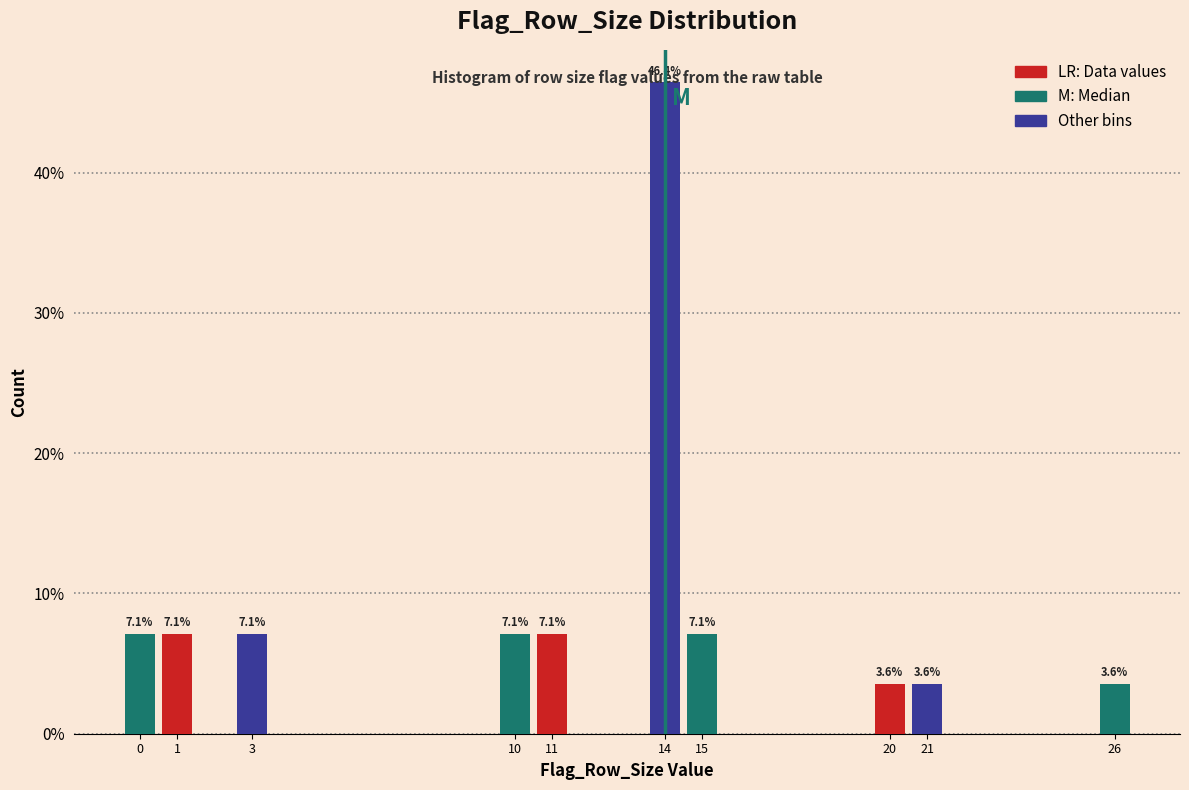

The chart shows a value of 7.1 at 15. True or false?

True